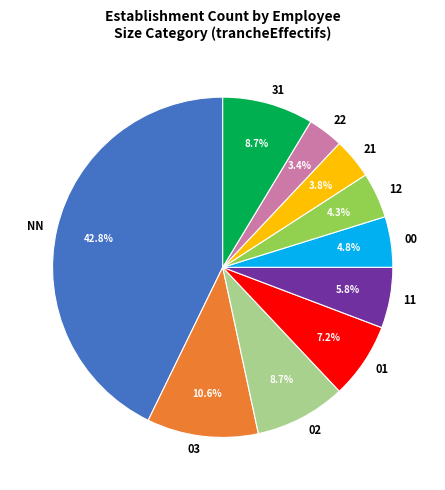

Is it true that 02 is 9% of the pie?

True